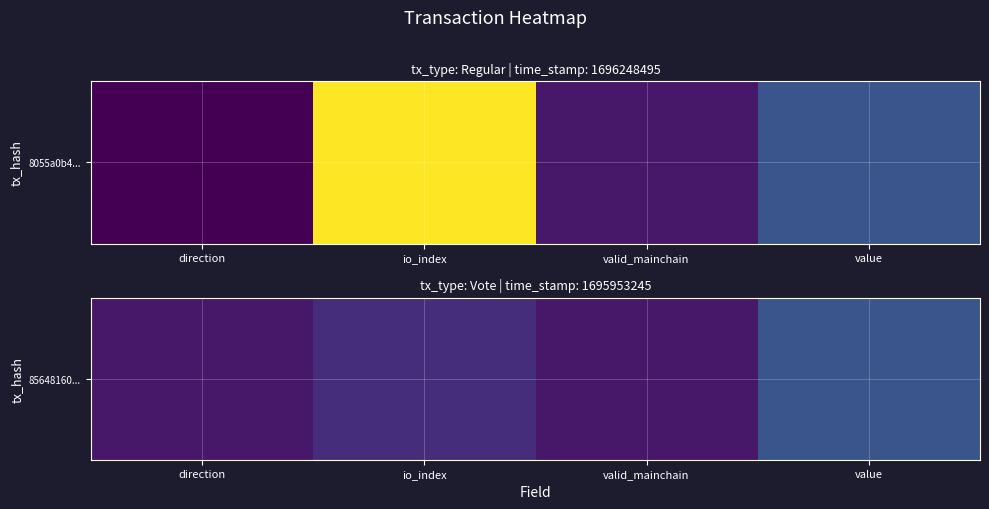

Read the value at direction.

1.0